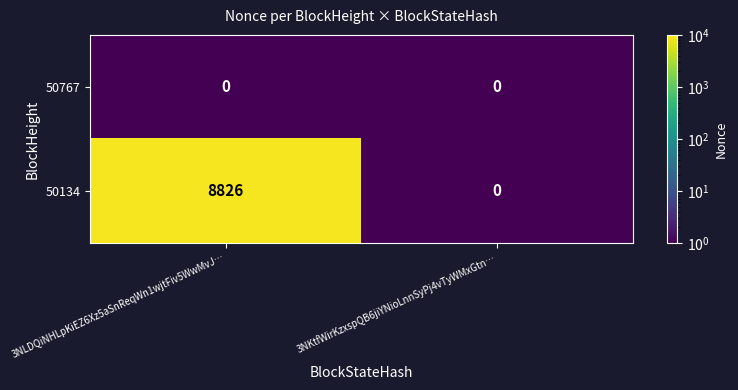

At which category is the sum across all series the highest?

3NLDQiNHLpKiEZ6Xz5aSnReqWn1wjtFiv5WwMvJ…